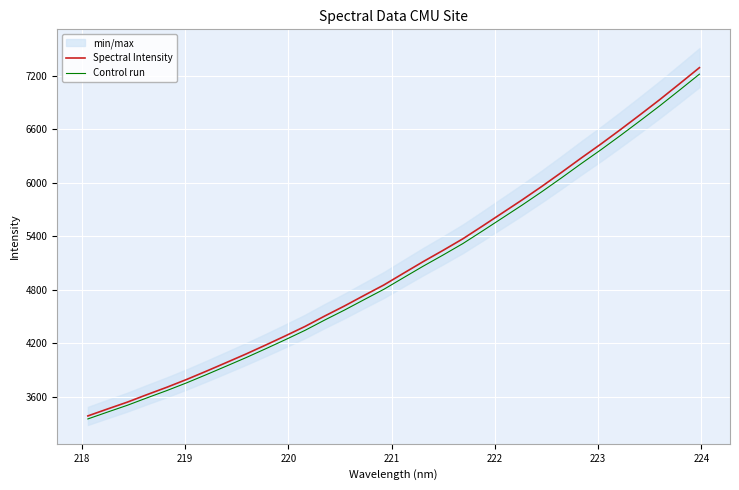

What is the lowest value of the Control run series?

3349.2